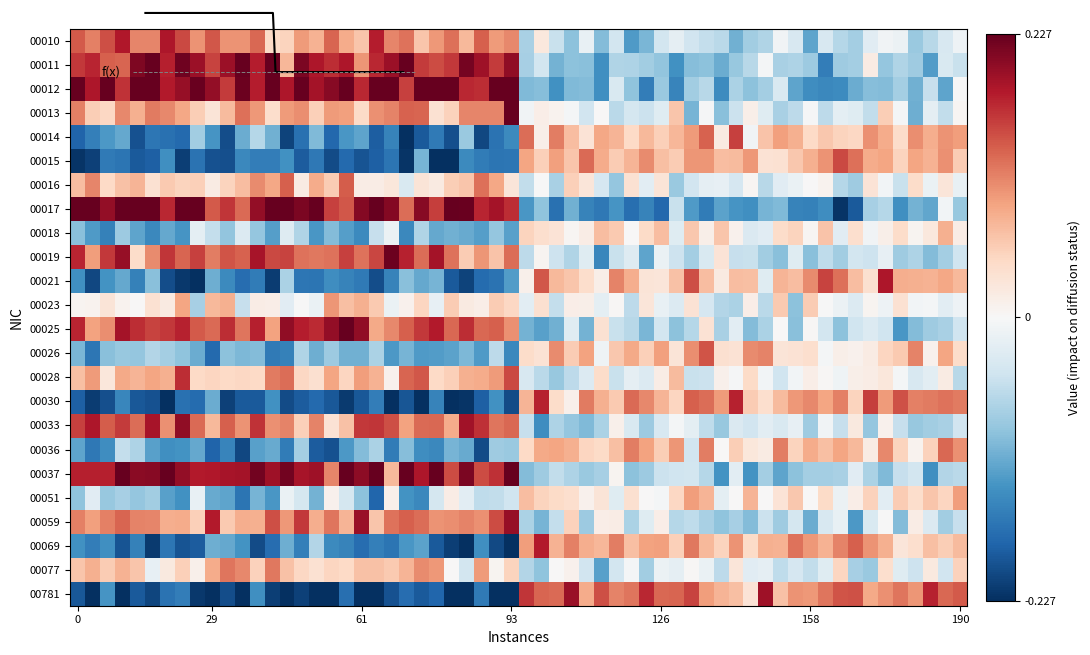

What is the spread (max minus min) of values at F?

0.2